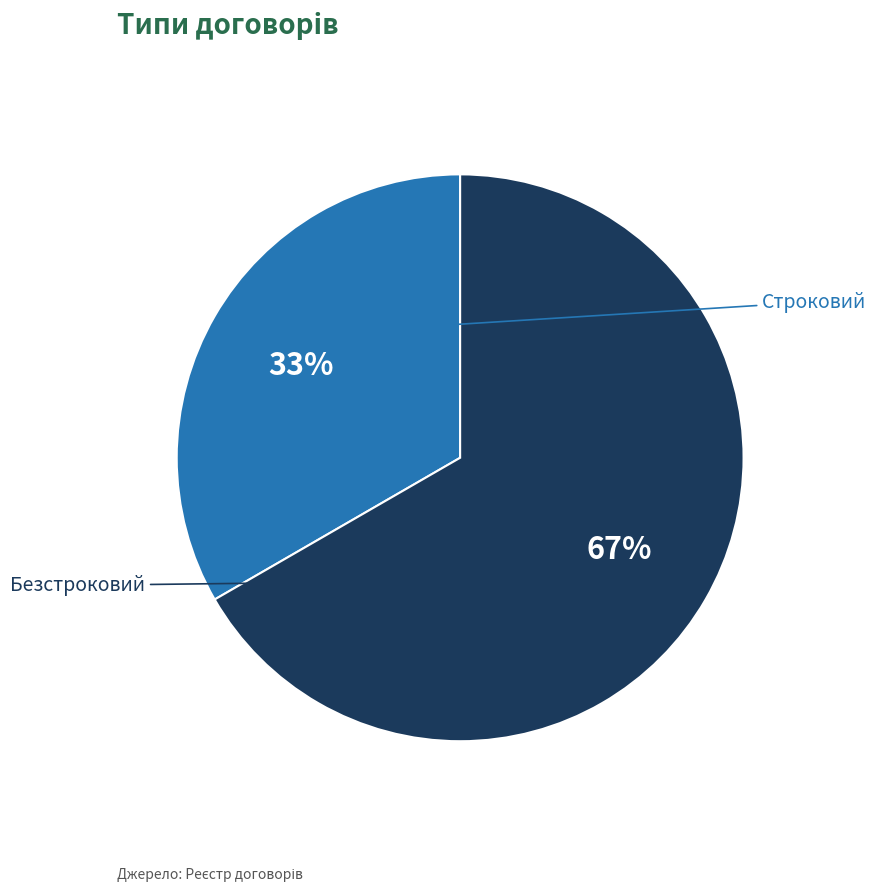

Is it true that Безстроковий is 53% of the pie?

False